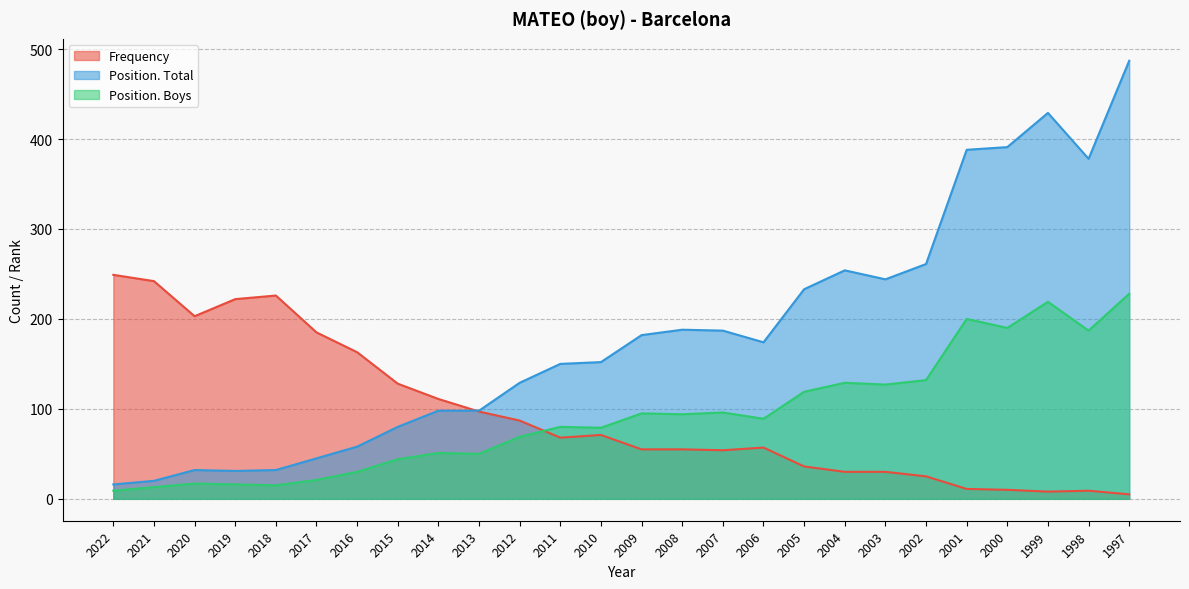

Where is the first local maximum for Position. Total?

2020